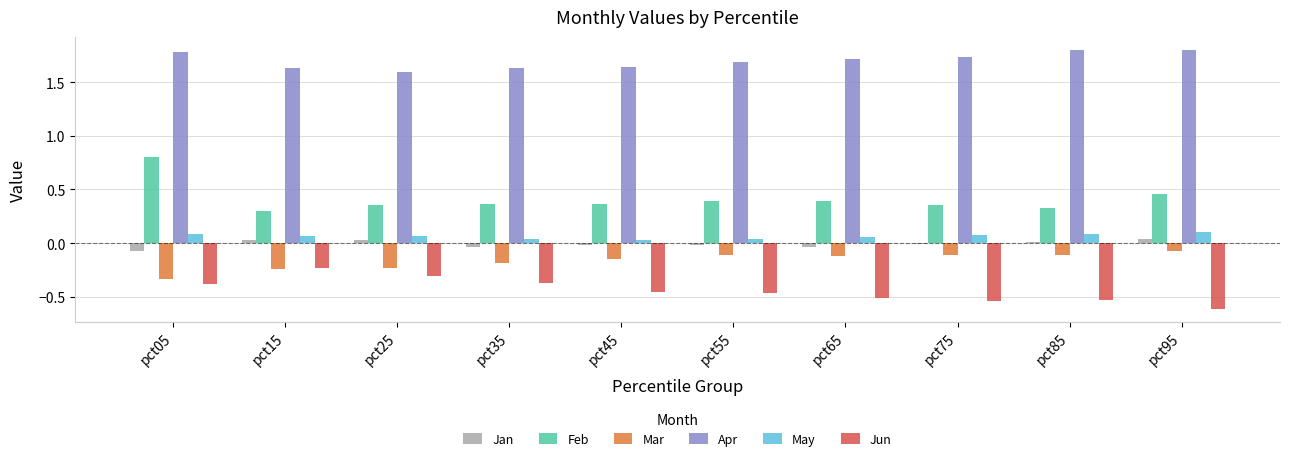

What is the sum of all Feb values?

4.1